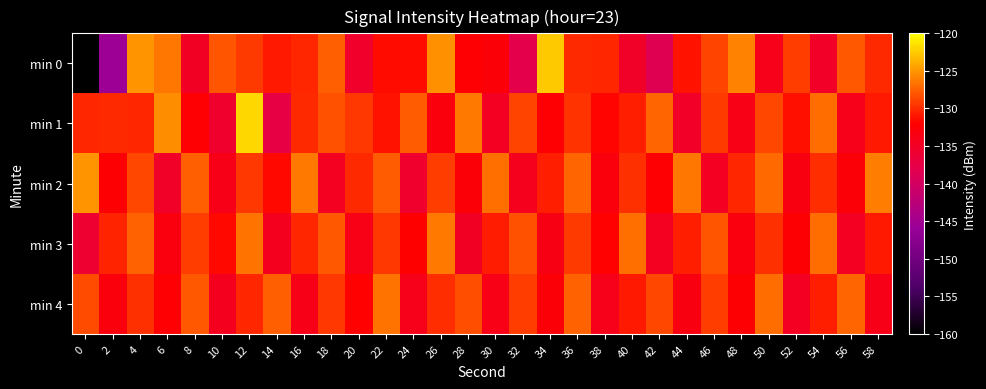

At 16, list the series in order from largest to smallest.

min 2, min 1, min 3, min 0, min 4